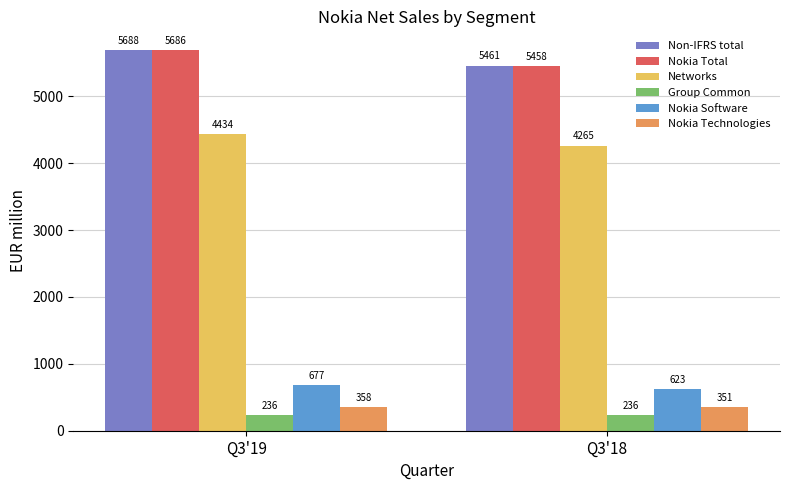

What are all the series names shown in the legend?

Non-IFRS total, Nokia Total, Networks, Group Common, Nokia Software, Nokia Technologies